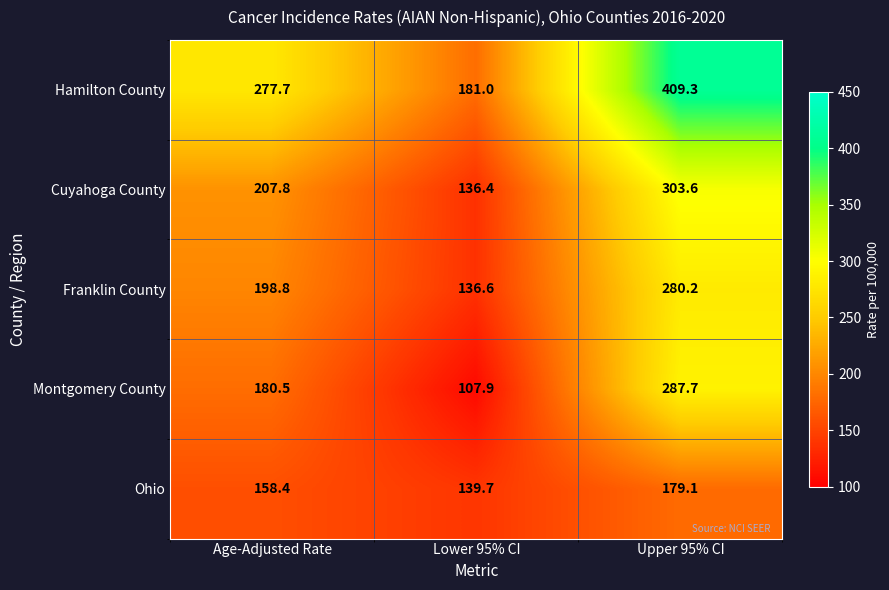

Reading left to right, extract all data points from this chart.

Hamilton County: Age-Adjusted Rate=277.7	Lower 95% CI=181.0	Upper 95% CI=409.3
Cuyahoga County: Age-Adjusted Rate=207.8	Lower 95% CI=136.4	Upper 95% CI=303.6
Franklin County: Age-Adjusted Rate=198.8	Lower 95% CI=136.6	Upper 95% CI=280.2
Montgomery County: Age-Adjusted Rate=180.5	Lower 95% CI=107.9	Upper 95% CI=287.7
Ohio: Age-Adjusted Rate=158.4	Lower 95% CI=139.7	Upper 95% CI=179.1